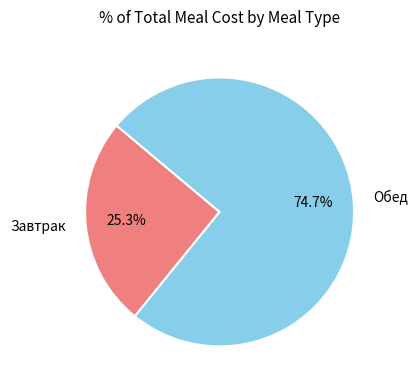

To the nearest percent, what is the difference between the largest and smallest slice percentages?

49%